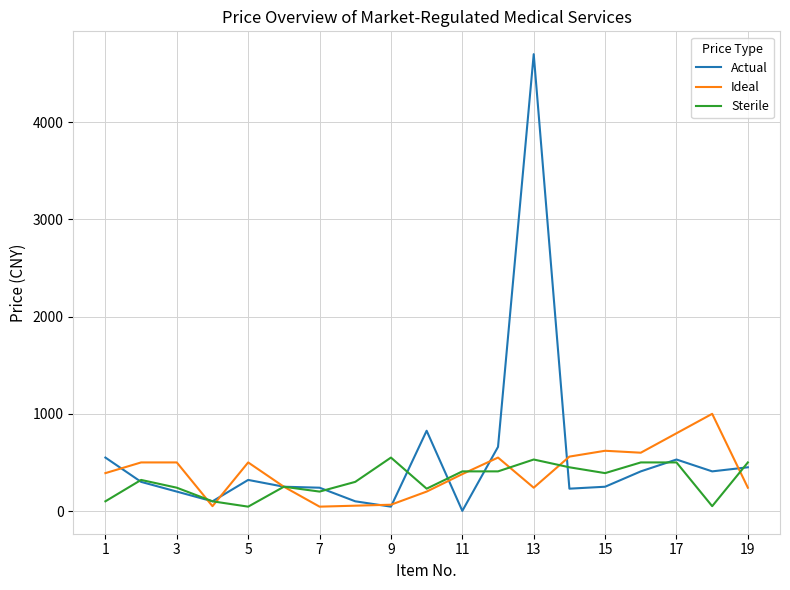

True or false: Sterile has more than 2 interior local peaks.

True